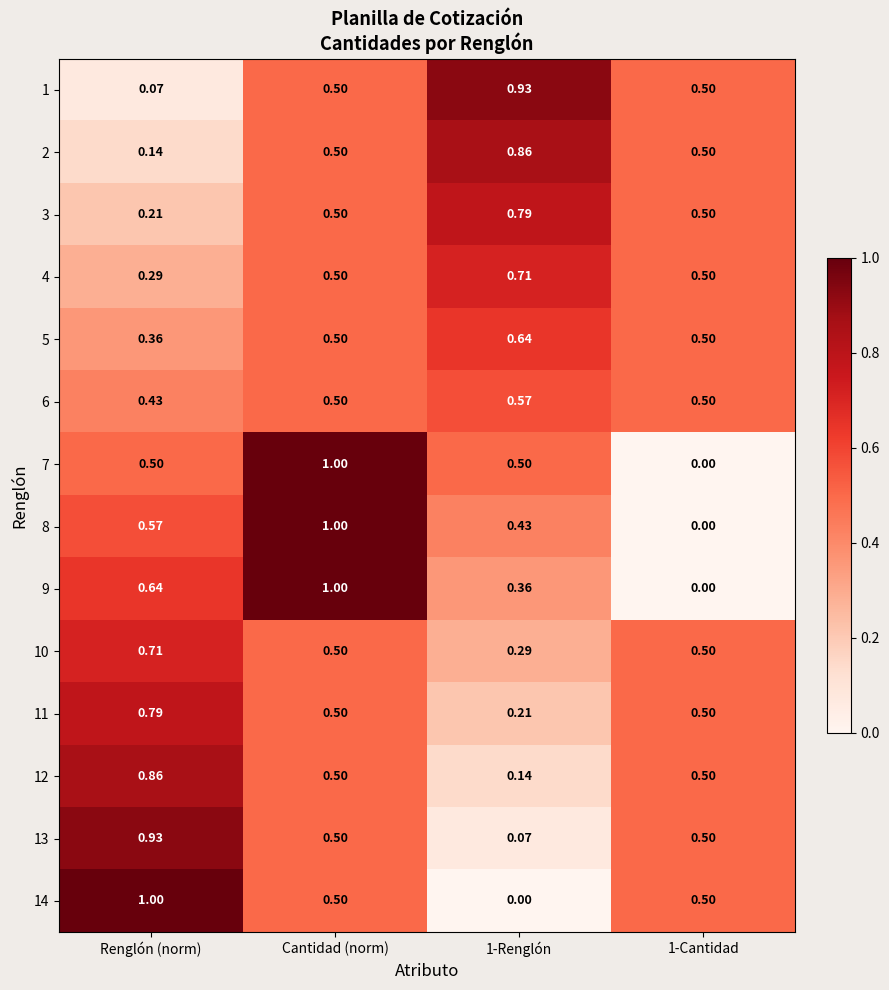

At which label is 1 closest to 0?

Renglón (norm)